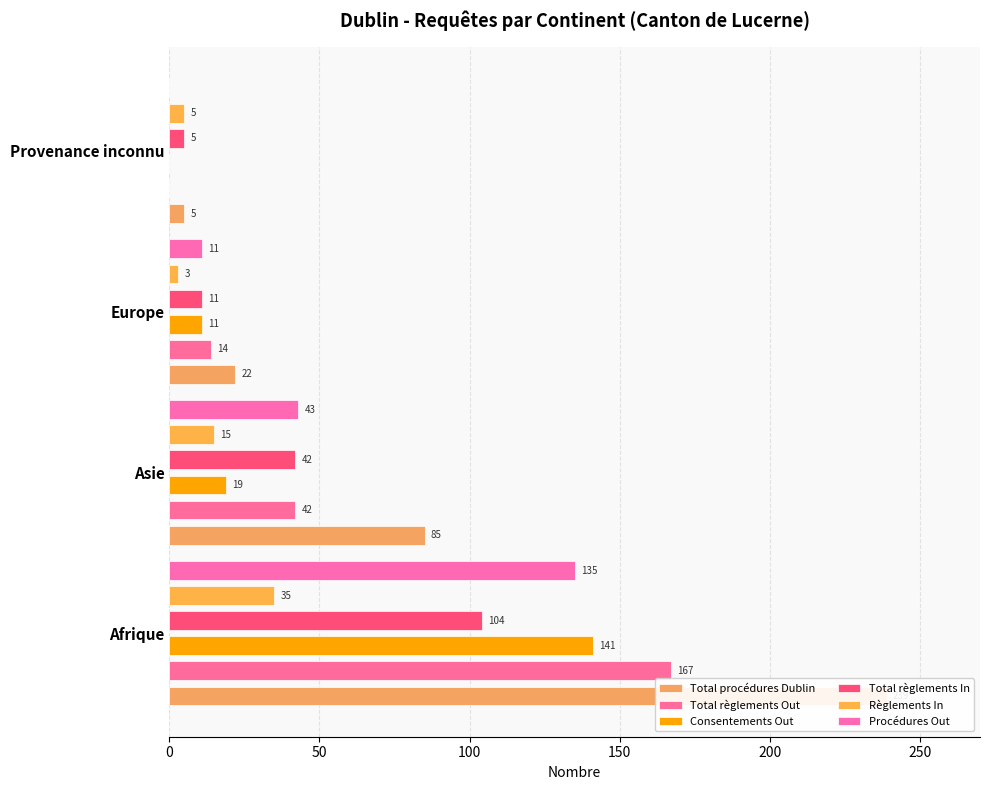

What is the lowest value of the Règlements In series?

3